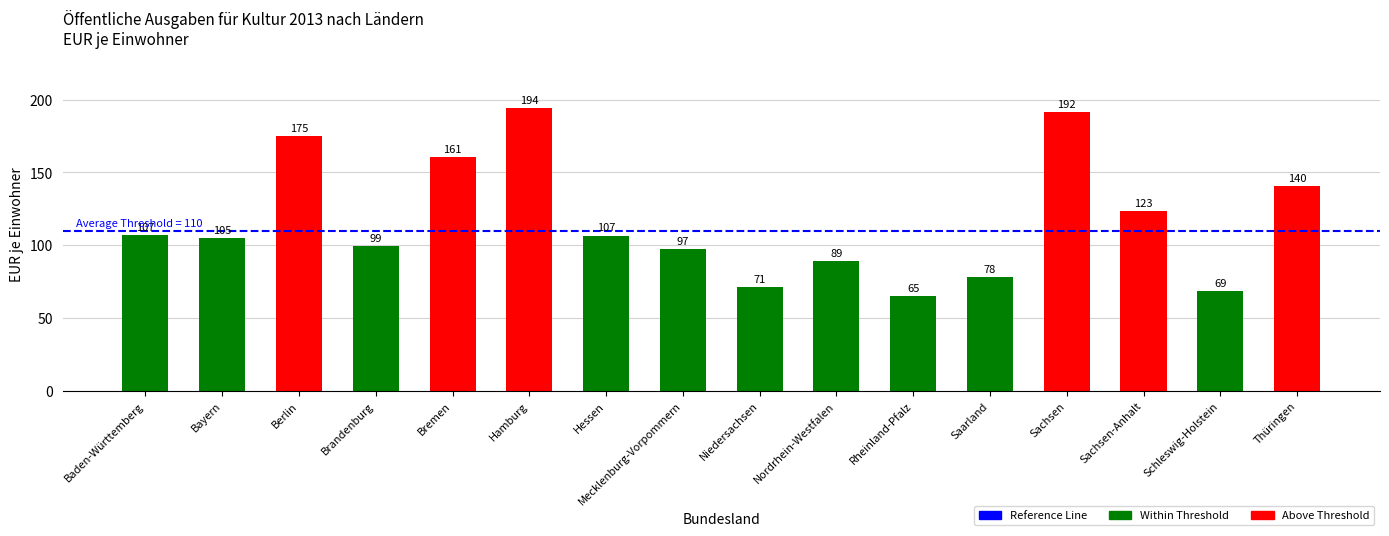

What value does the data have at Hessen?

106.6